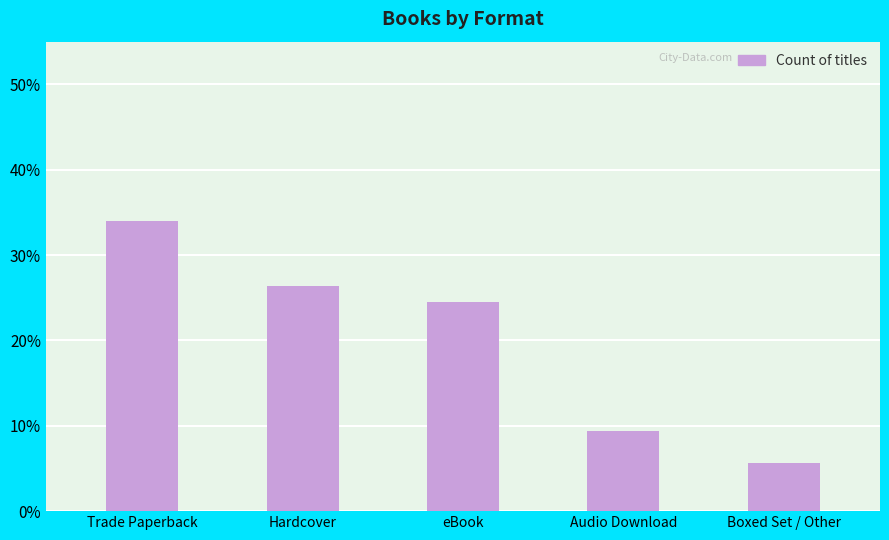

Does the chart contain any negative values?

No